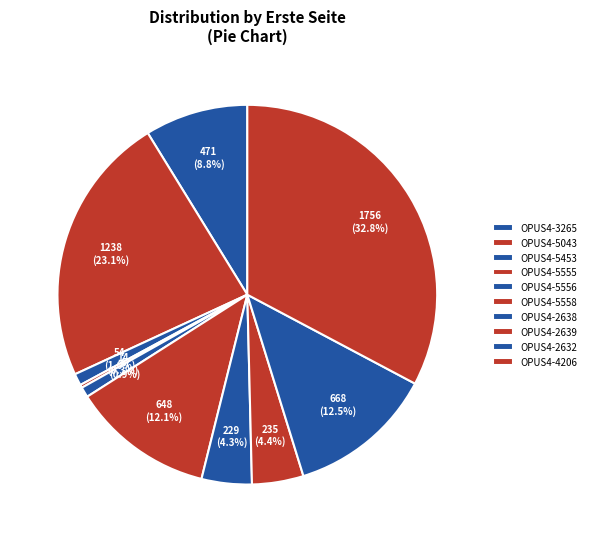

To the nearest percent, what is the difference between the OPUS4-5555 and OPUS4-5043 slice percentages?

23%